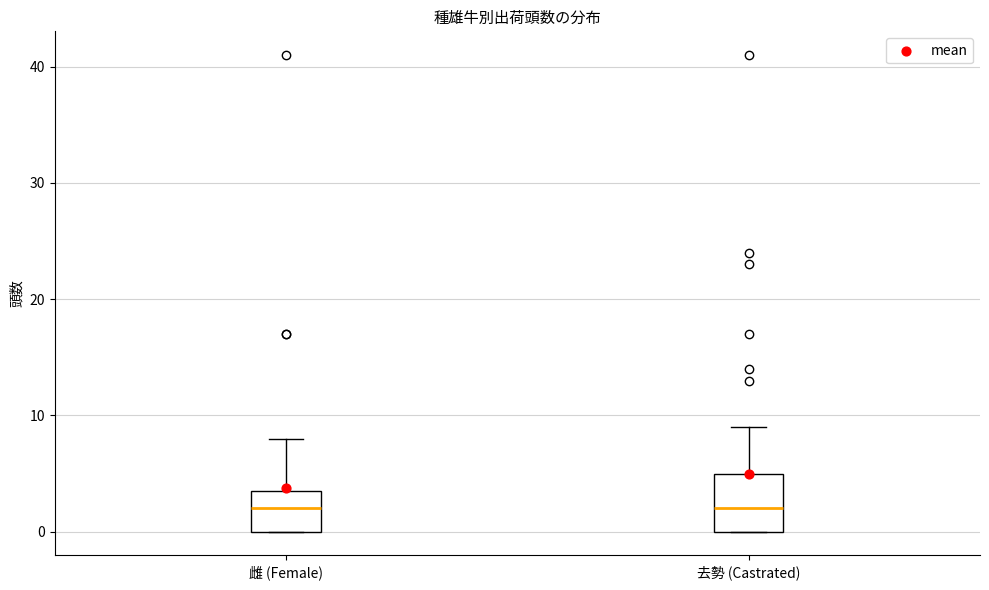

Comparing the boxes themselves (not the whiskers), which one is the tallest?

去勢 (Castrated)